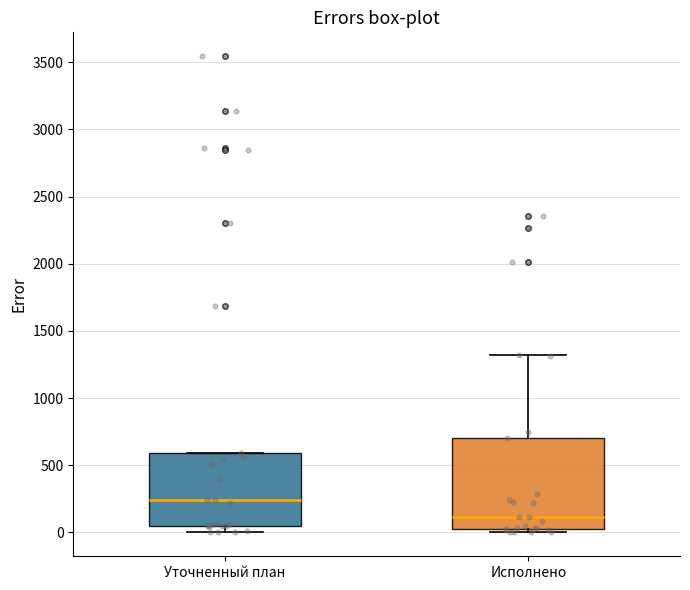

Which box's median line is the highest?

Уточненный план